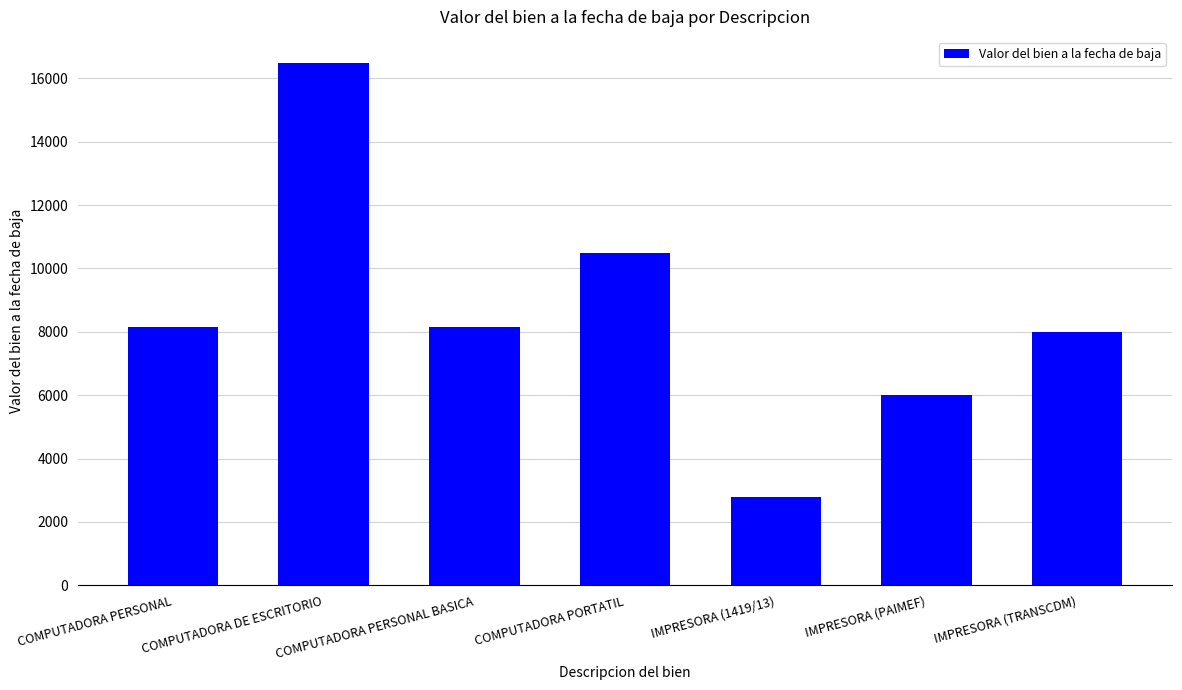

At which label is the value closest to 9641?

COMPUTADORA PORTATIL